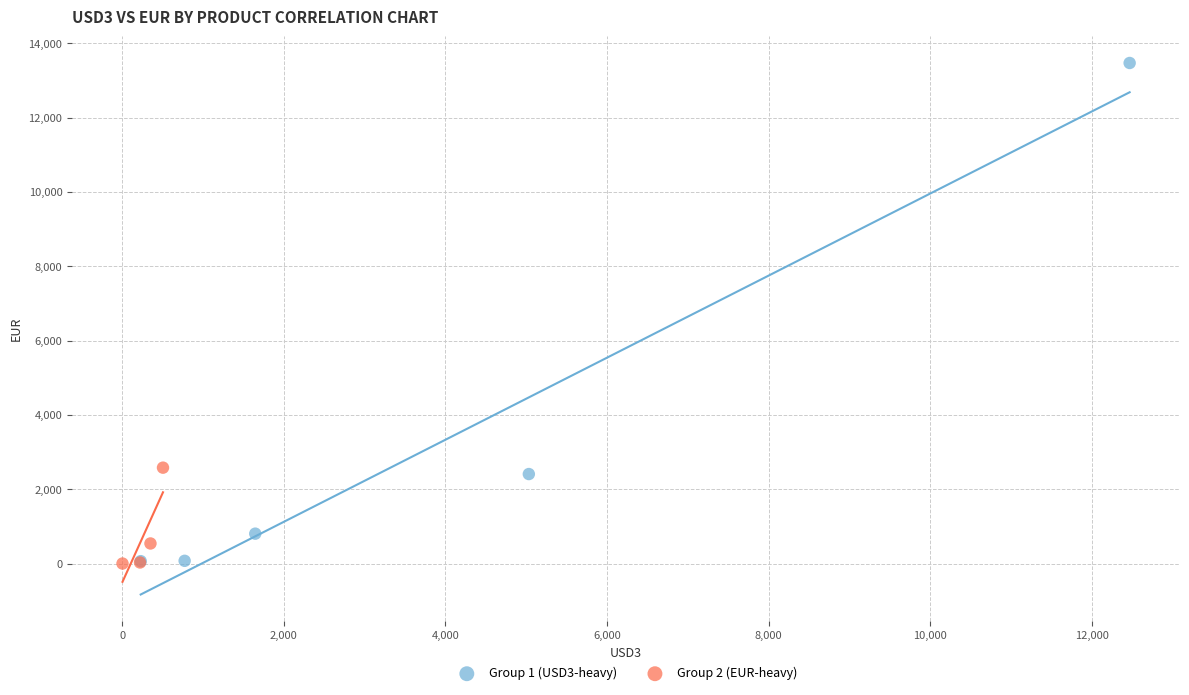

Which series has the widest spread of Y values?

Group 1 (USD3-heavy)